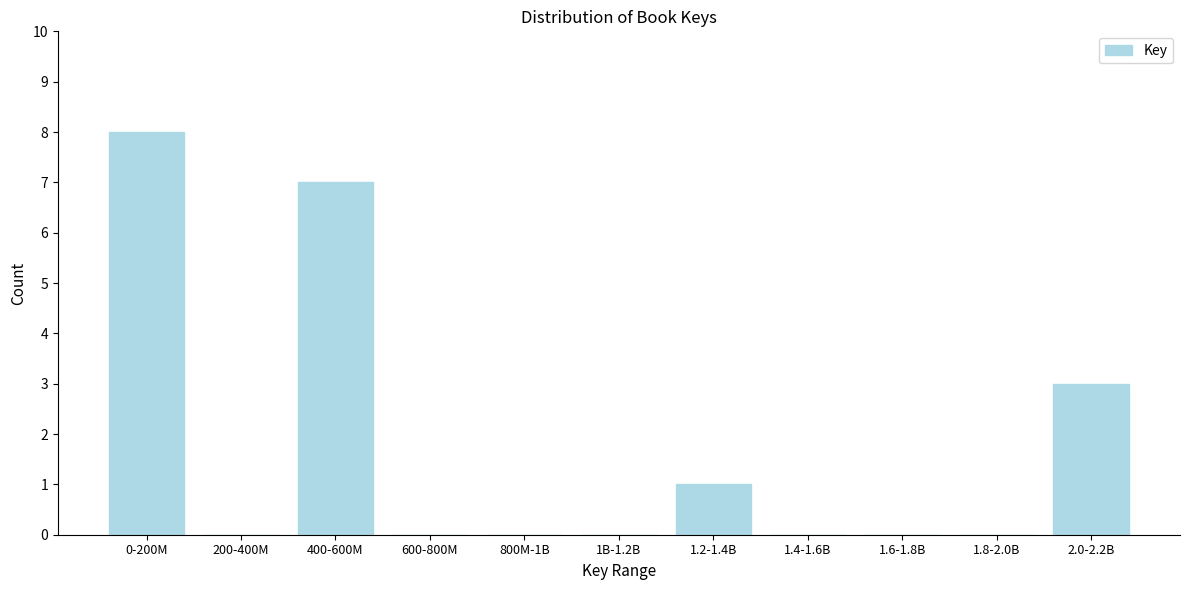

Reading left to right, what are all the values shown in this chart?

0-200M=8	200-400M=0	400-600M=7	600-800M=0	800M-1B=0	1B-1.2B=0	1.2-1.4B=1	1.4-1.6B=0	1.6-1.8B=0	1.8-2.0B=0	2.0-2.2B=3